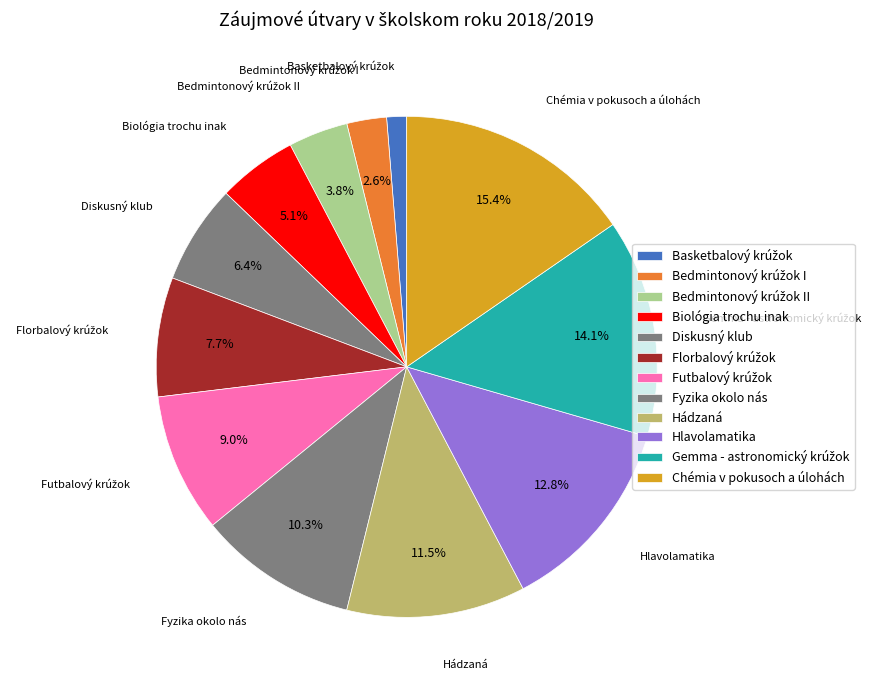

How many slices are in this pie chart?

12